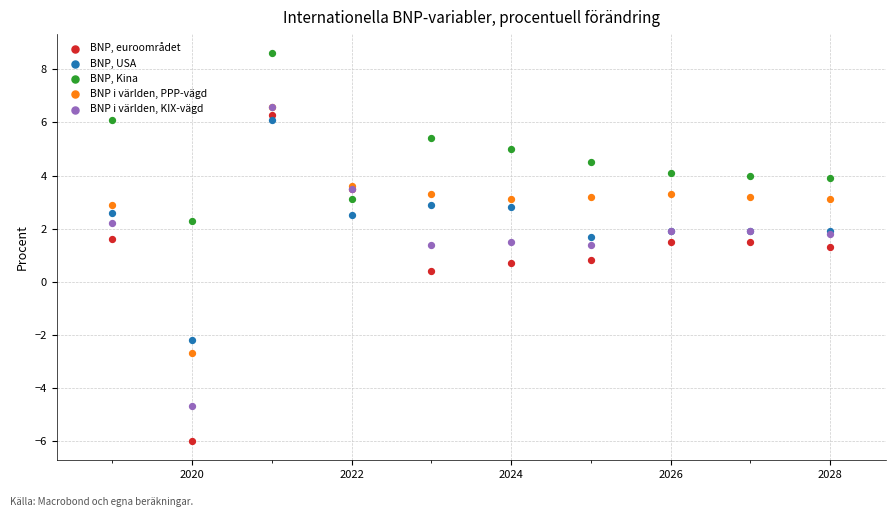

What are all the series names shown in the legend?

BNP, euroområdet, BNP, USA, BNP, Kina, BNP i världen, PPP-vägd, BNP i världen, KIX-vägd